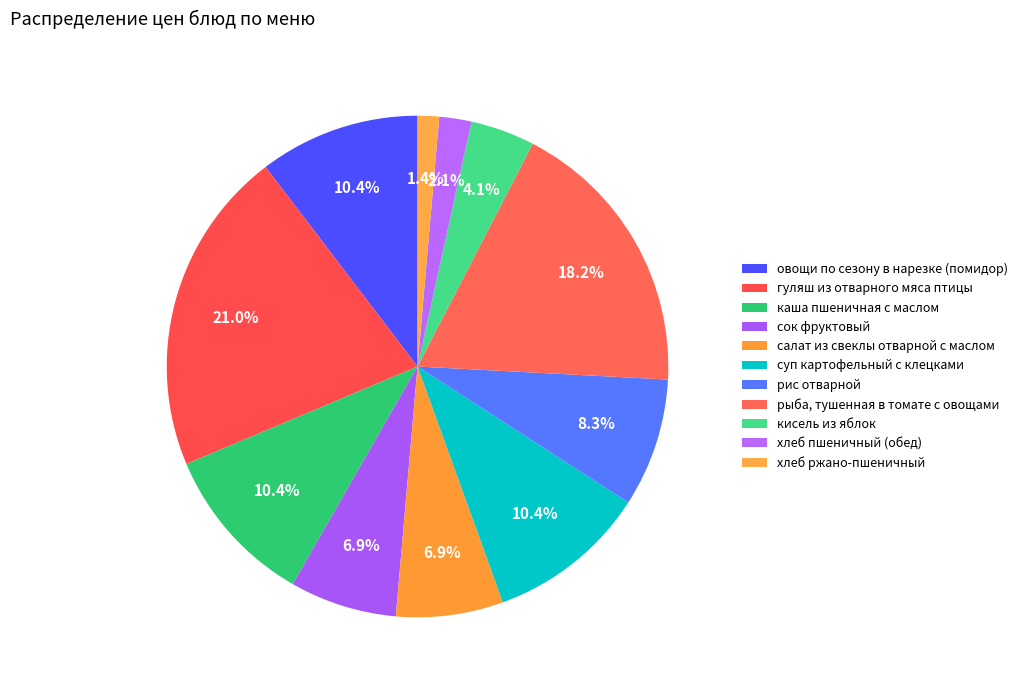

To the nearest percent, what portion does рыба, тушенная в томате с овощами represent?

18%